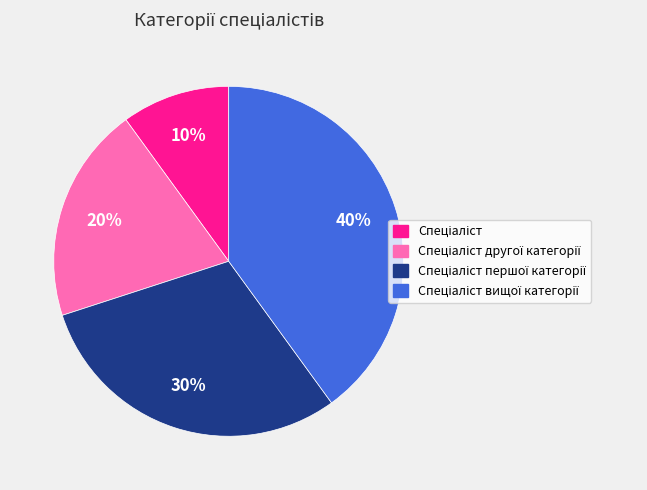

To the nearest percent, what is the difference between the largest and smallest slice percentages?

30%